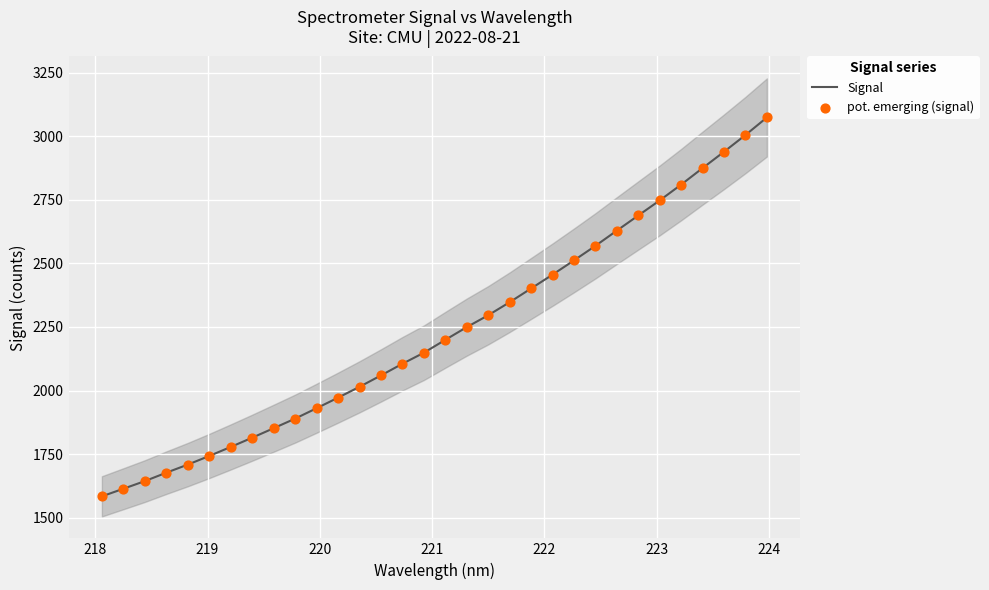

What are all the series names shown in the legend?

Signal, pot. emerging (signal)